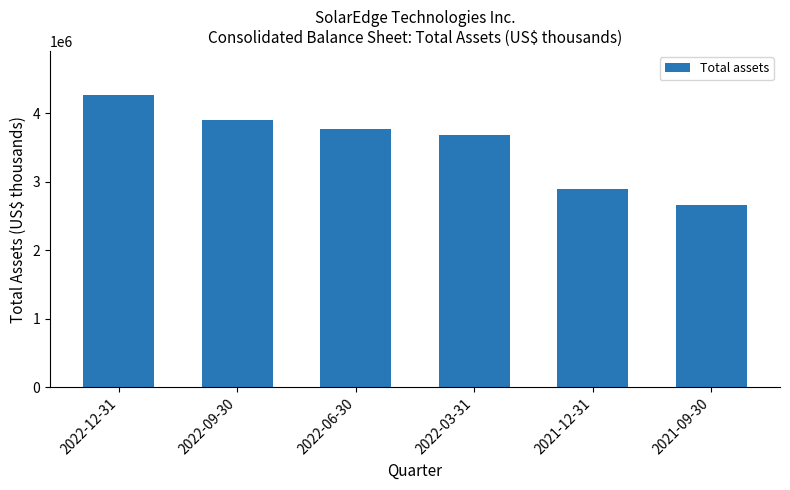

Reading left to right, what are all the values shown in this chart?

4265949	3903546	3772778	3682915	2892060	2656833